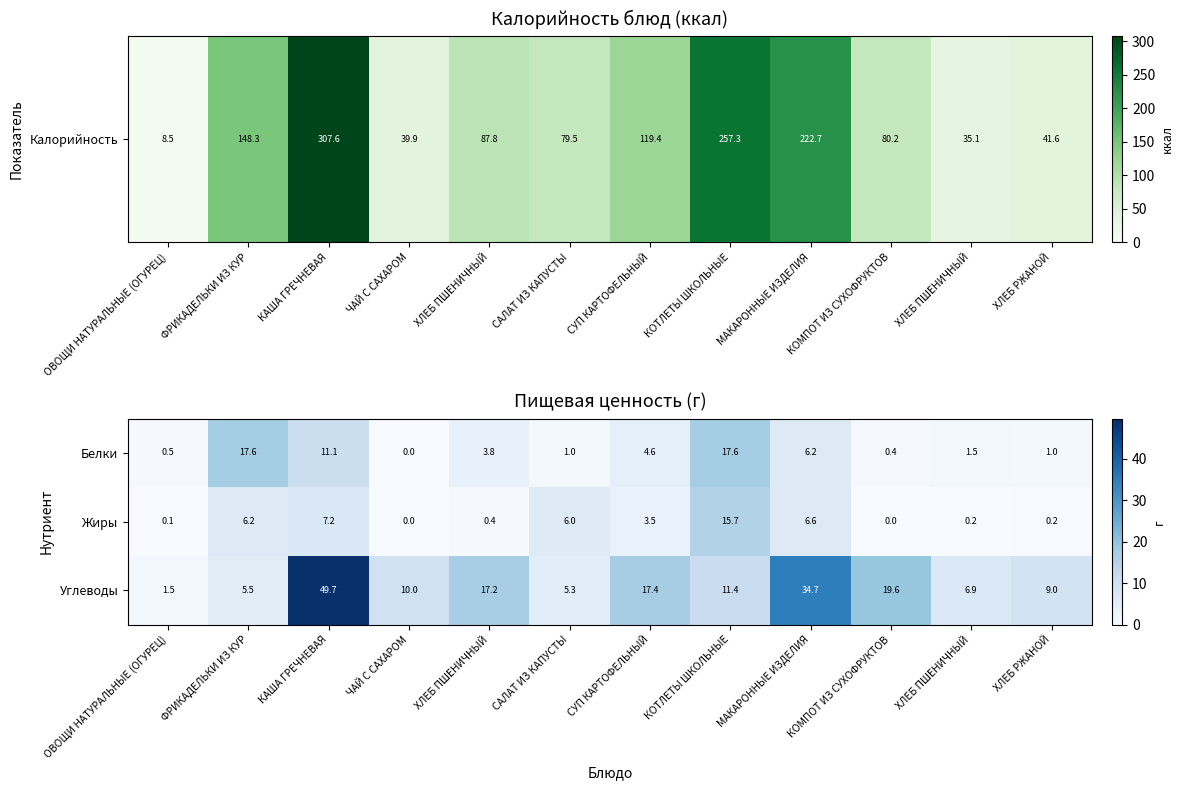

How many distinct data groups are displayed?

3